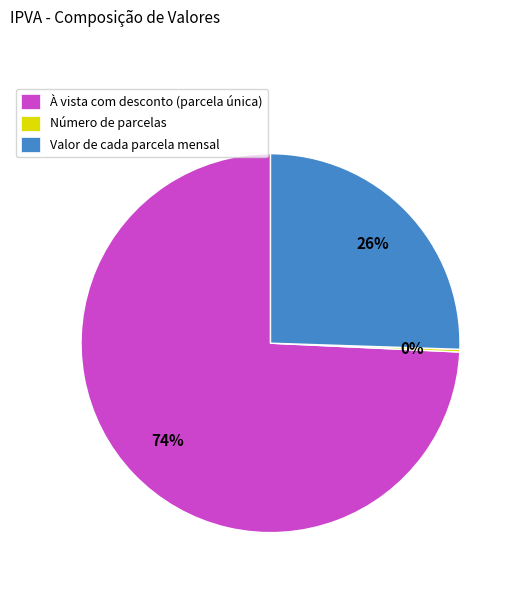

Do Valor de cada parcela mensal and À vista com desconto (parcela única) together represent more than half of the pie?

Yes